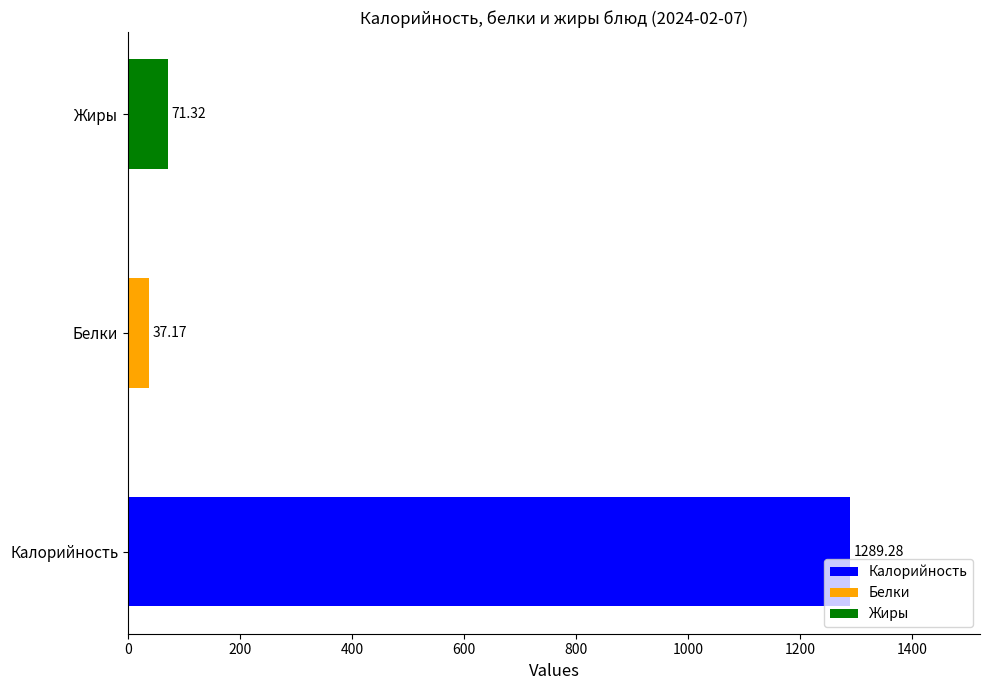

Rank the series by their maximum value, from highest to lowest.

Калорийность, Жиры, Белки